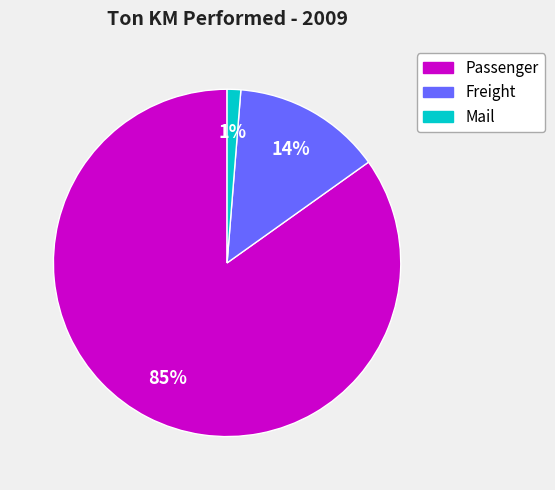

Rank the categories by value from lowest to highest.

Mail, Freight, Passenger